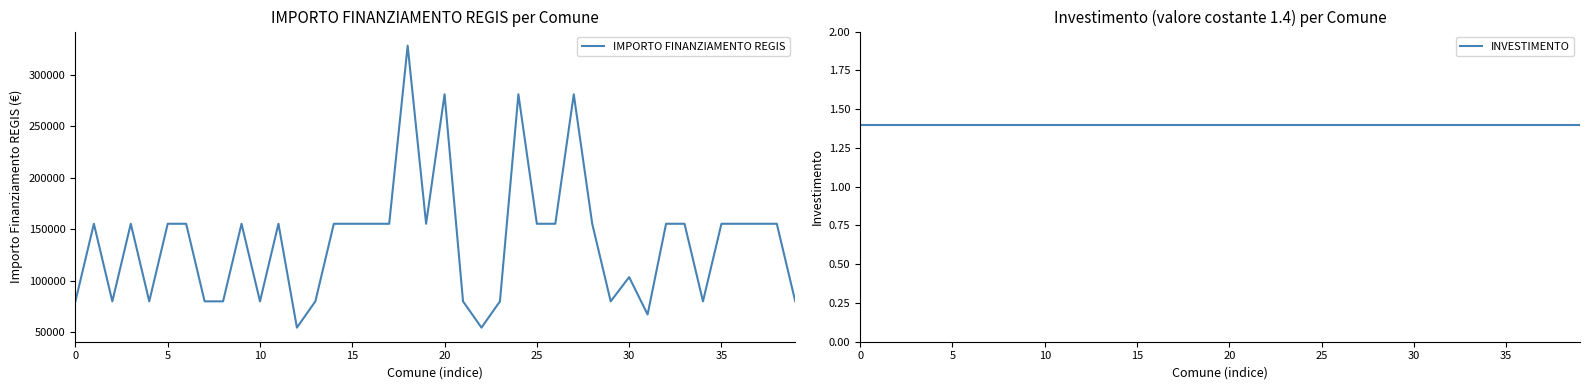

In IMPORTO FINANZIAMENTO REGIS, how many points are higher than both neighbors (excluding endpoints)?

9